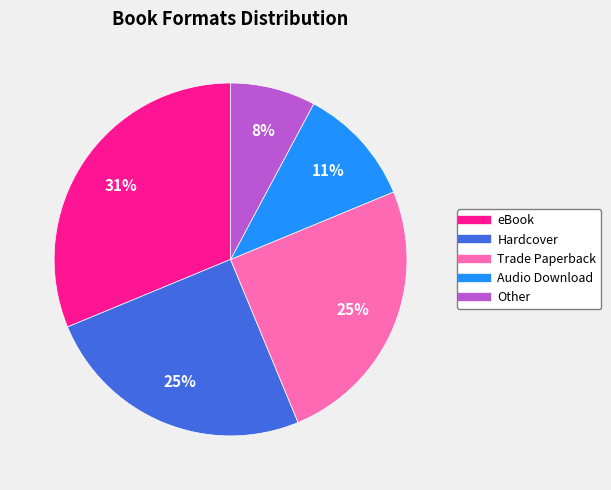

Do Audio Download and eBook together represent more than half of the pie?

No